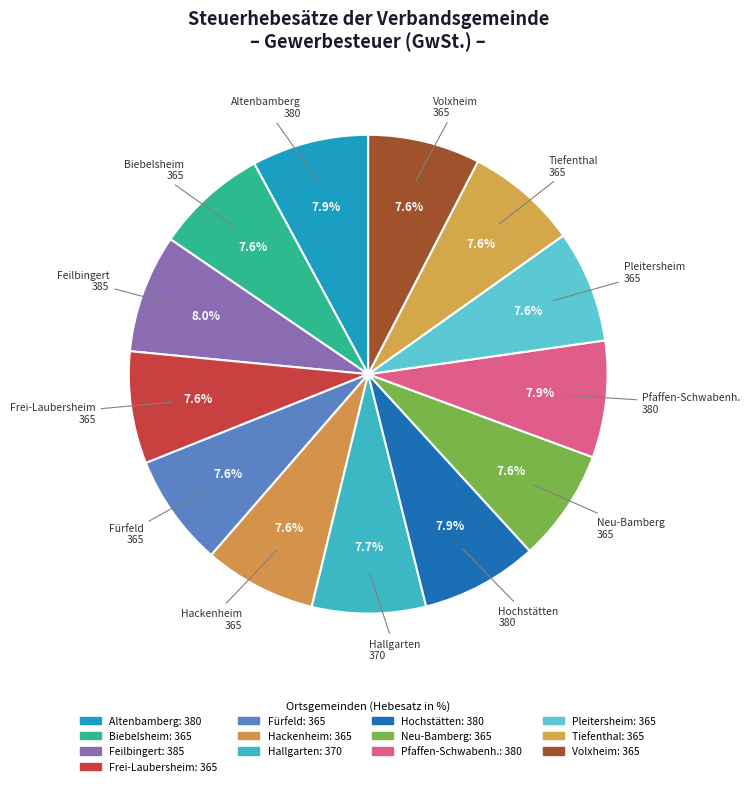

What is the total percentage of Fürfeld and Biebelsheim?

15.2%